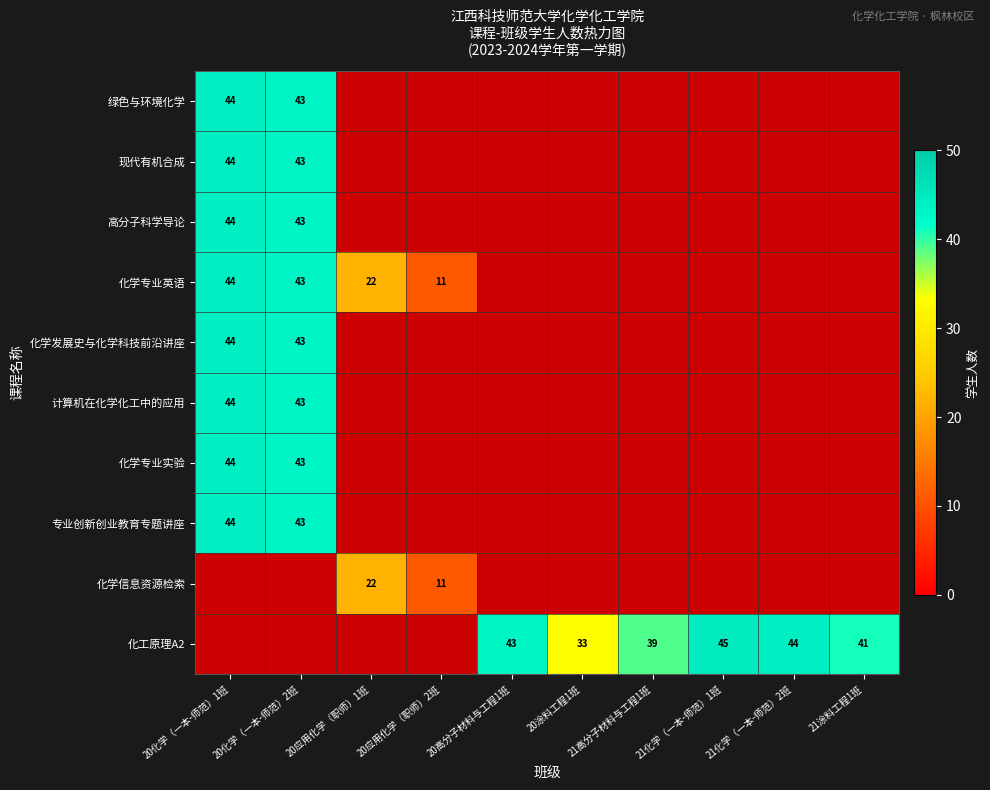

Is it true that 化工原理A2 equals 41 at 21涂料工程1班?

True